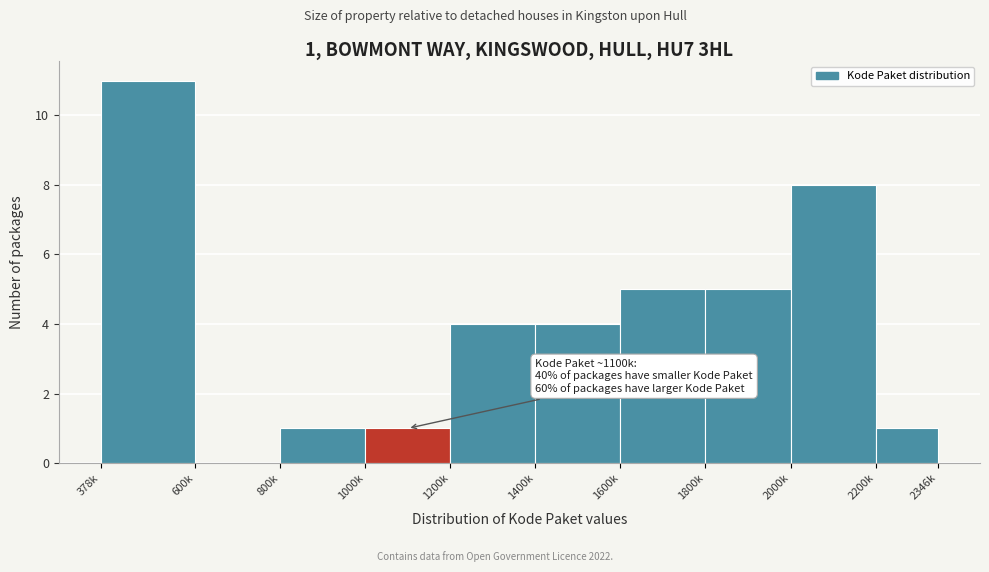

Reading left to right, what are all the values shown in this chart?

378k=11	600k=0	800k=1	1000k=1	1200k=4	1400k=4	1600k=5	1800k=5	2000k=8	2200k=1